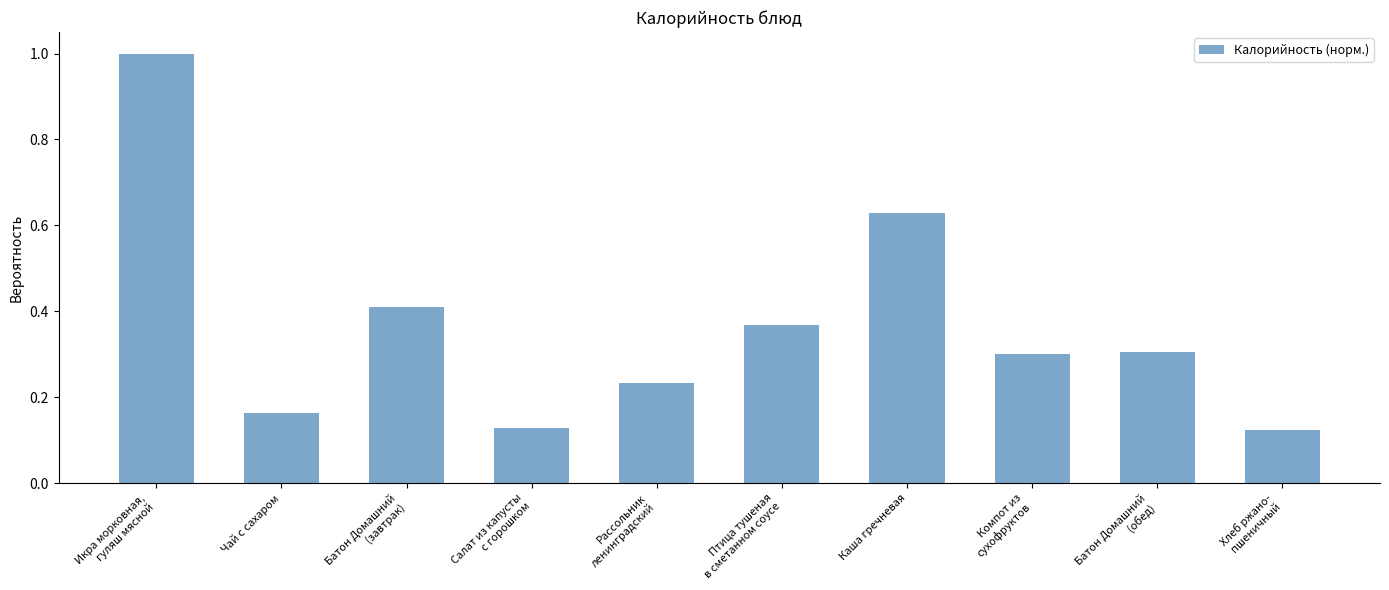

Are the bars horizontal?

No